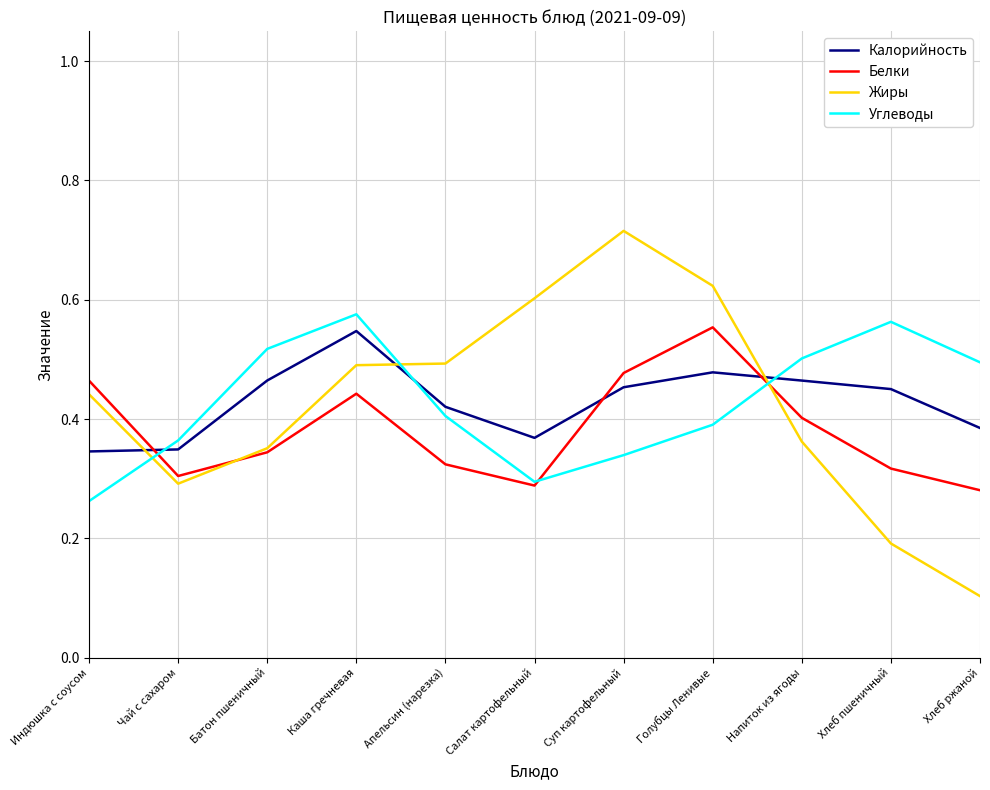

What is the total value across all series at Голубцы Ленивые?

2.0